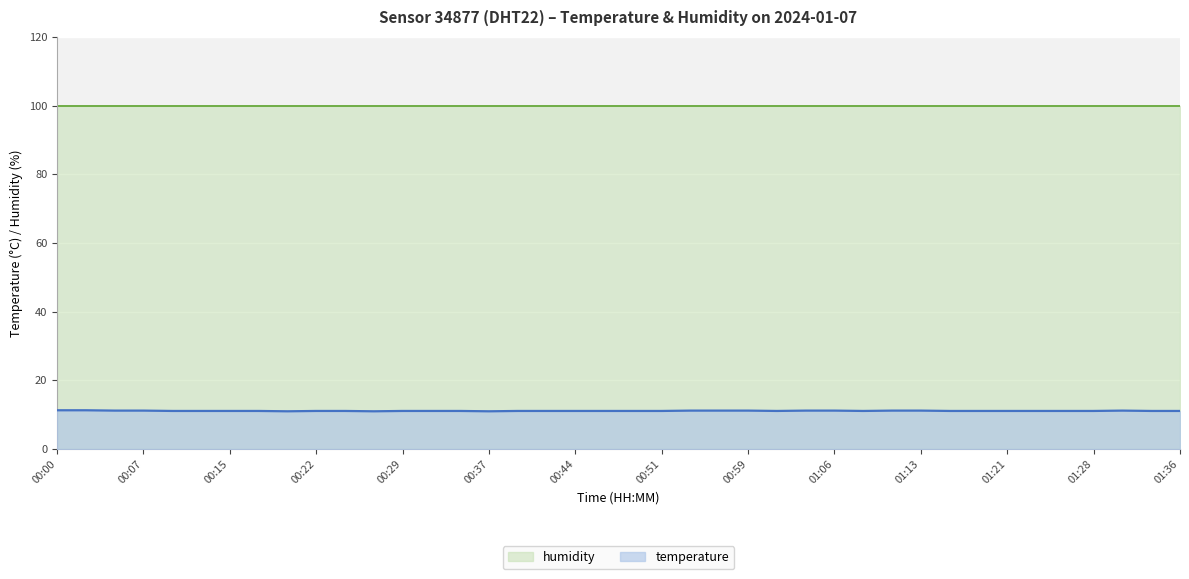

How many lines are shown in the chart?

2